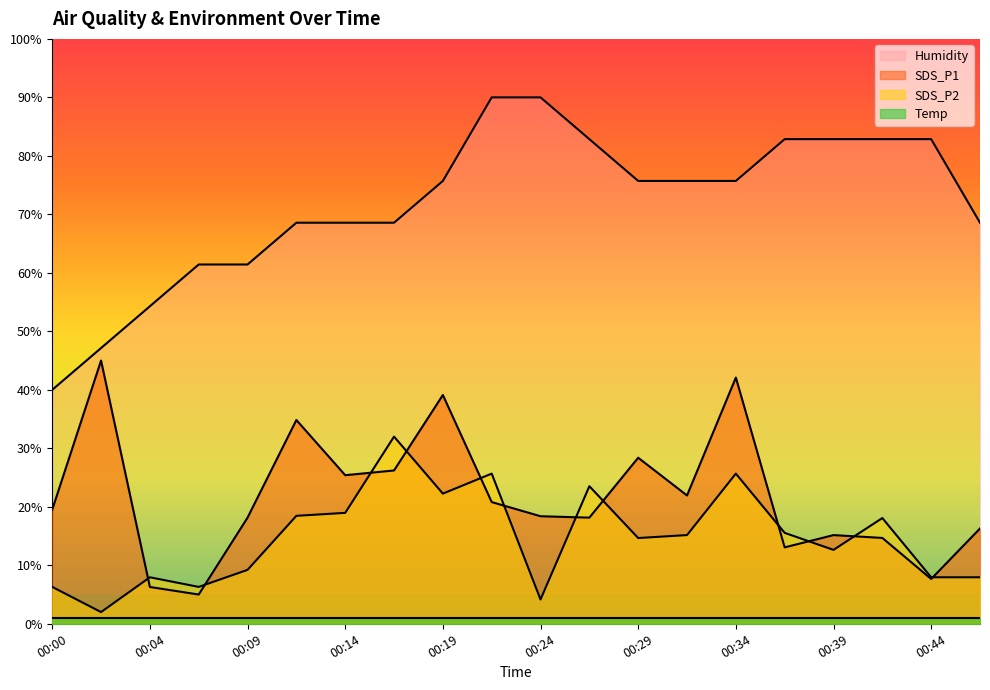

Is it true that Humidity equals 22.8 at 00:46?

False